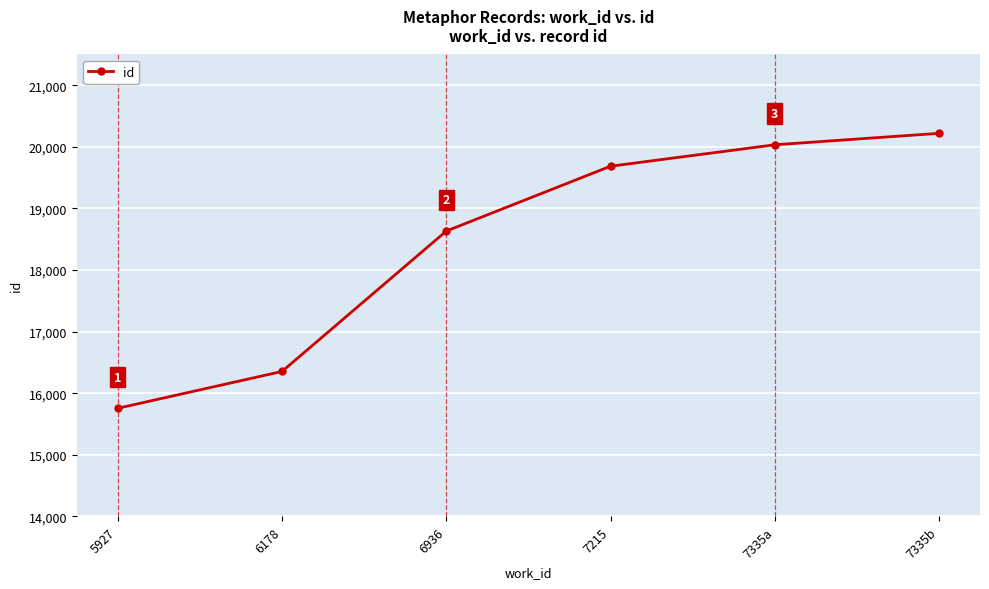

True or false: there are more than 1 points higher than both neighbors.

False